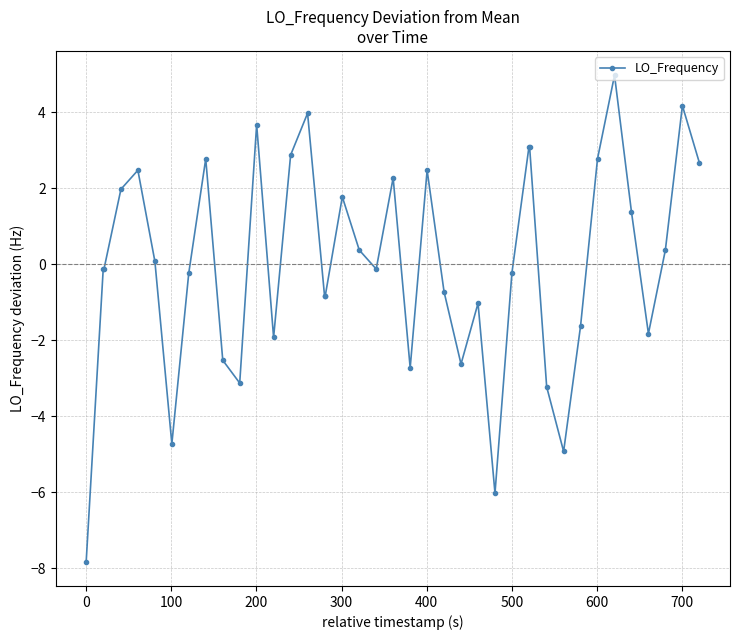

What is the maximum value shown in the chart?

5.0